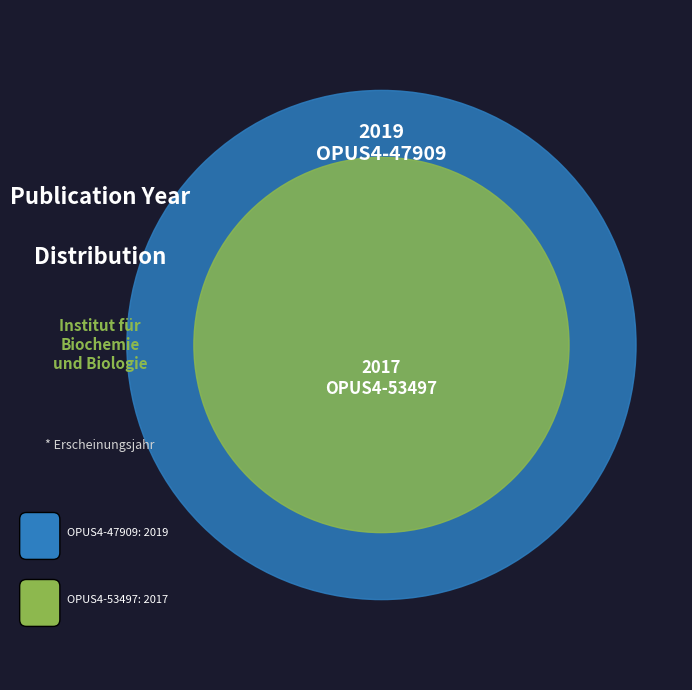

Combined, do OPUS4-47909 and OPUS4-53497 account for over 50%?

Yes